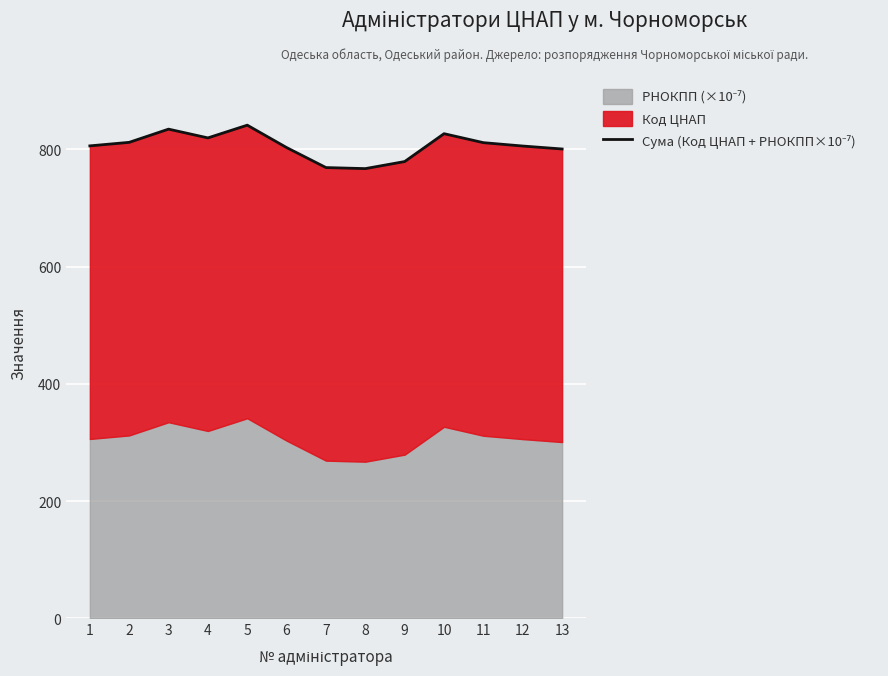

At which category does the chart reach its peak across all series?

5